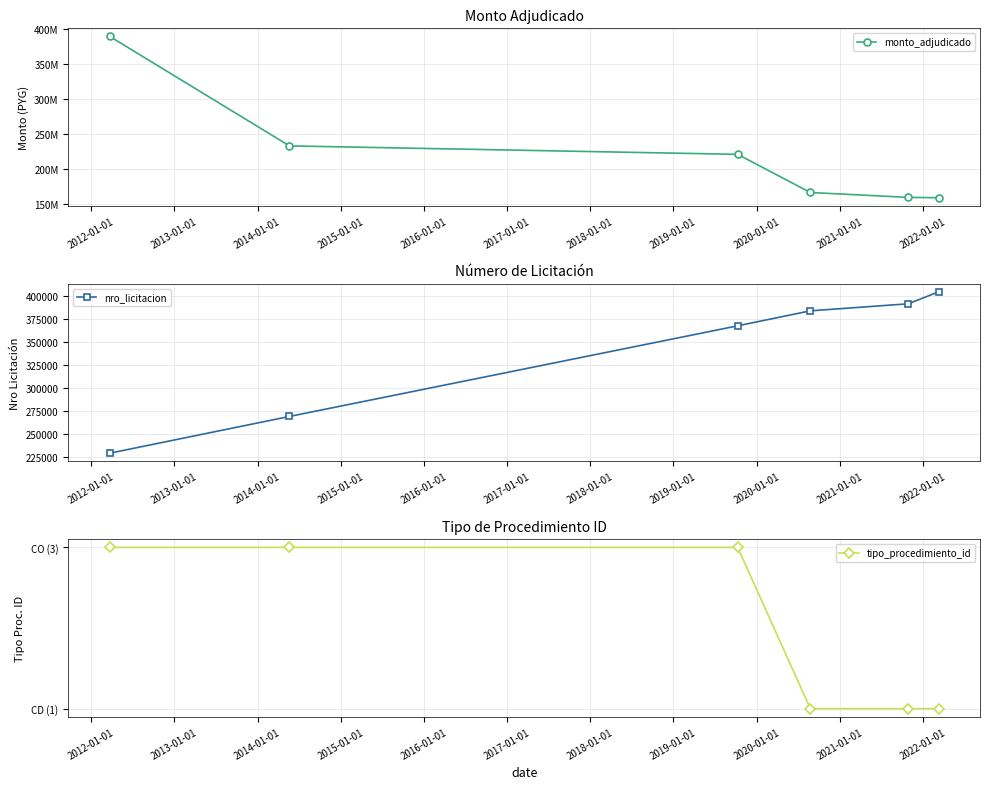

True or false: monto_adjudicado has more than 0 points higher than both neighbors.

False